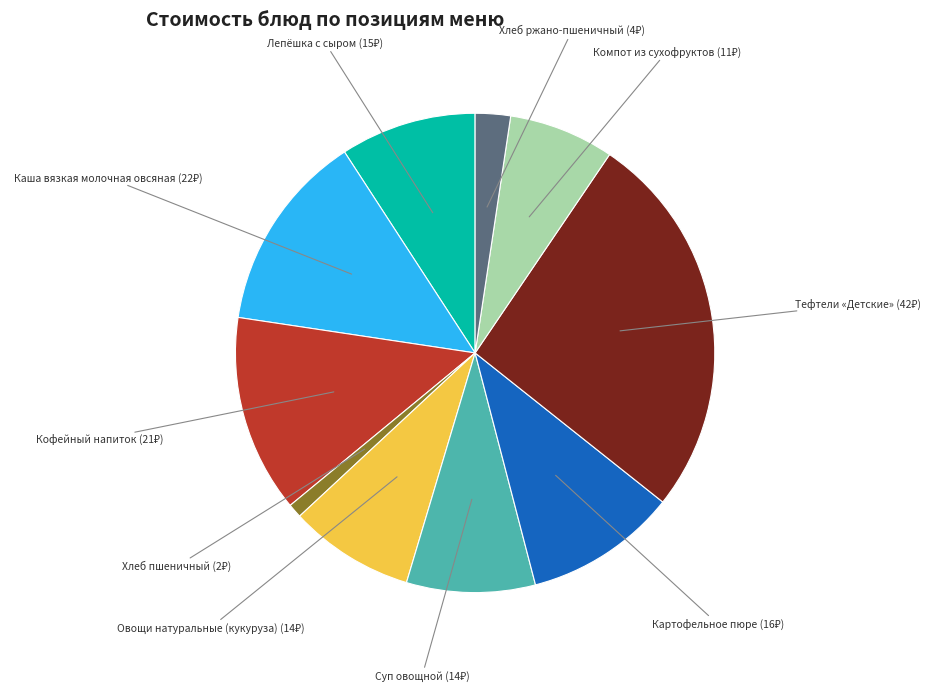

Is there a majority slice in this chart?

No